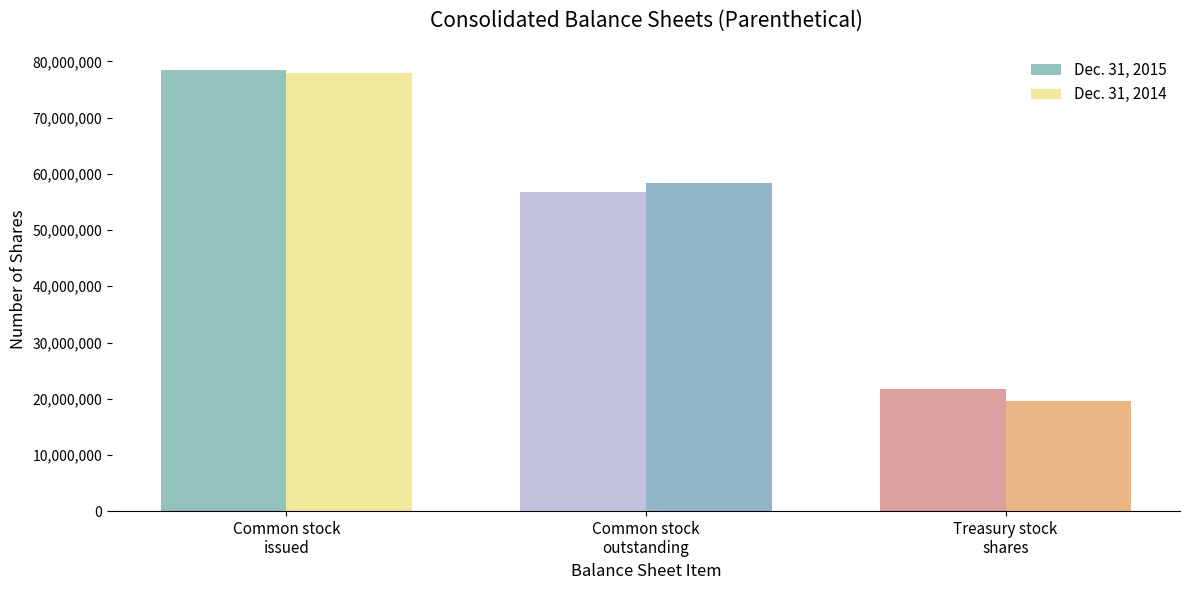

What is the difference between the maximum and minimum values in the Dec. 31, 2014 series?

58425873